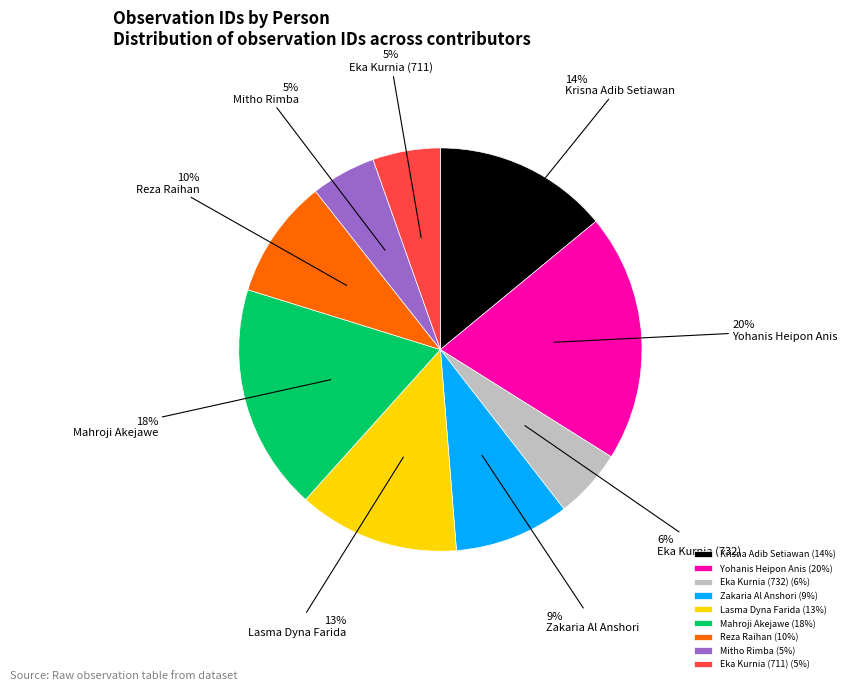

Do Reza Raihan and Eka Kurnia (711) together represent more than half of the pie?

No